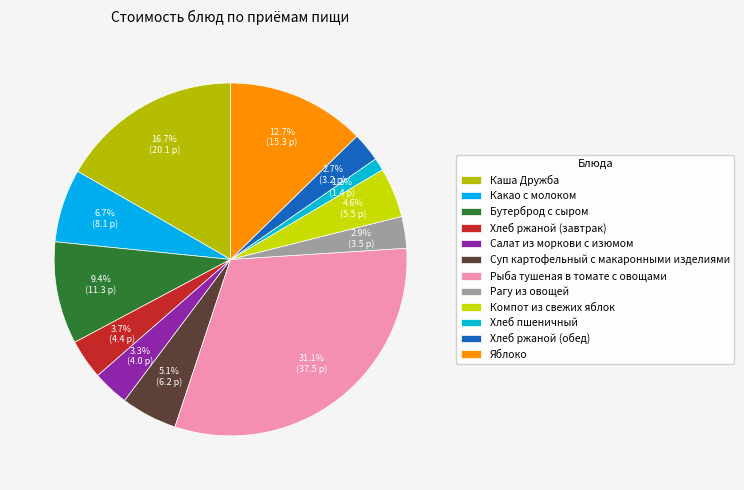

Count the number of slices in the pie.

12